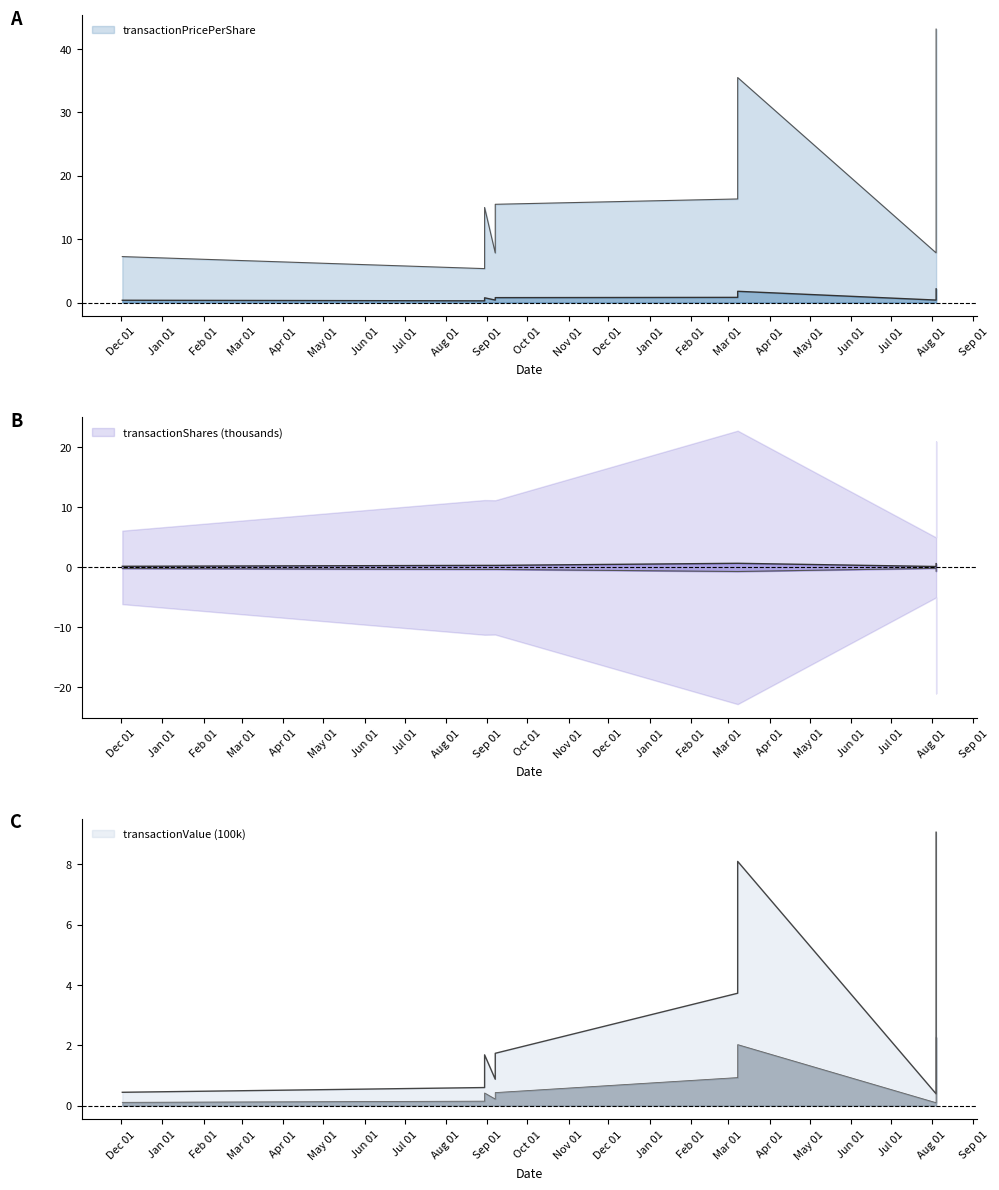

Which series has the largest total across all categories?

transactionValue